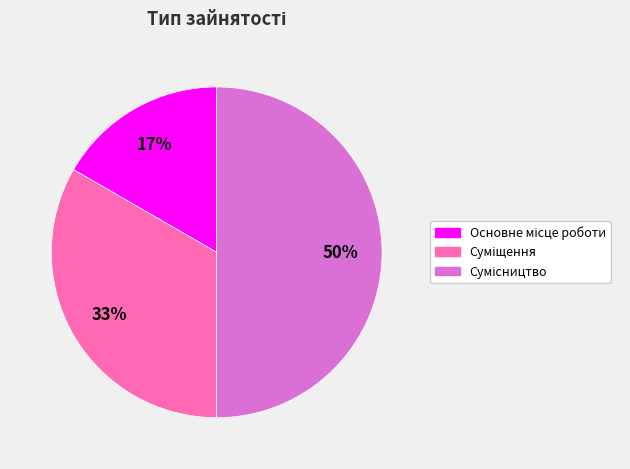

To the nearest percent, what is the difference between the largest and smallest slice percentages?

33%